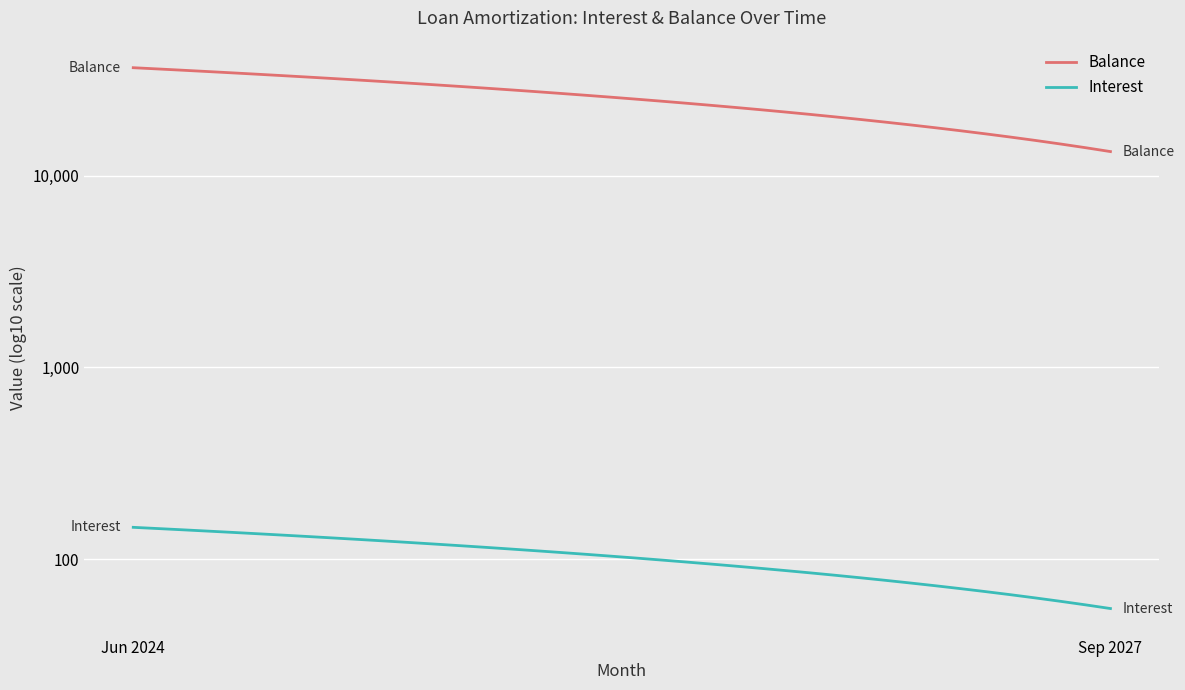

True or false: Interest and Balance cross at least once.

False